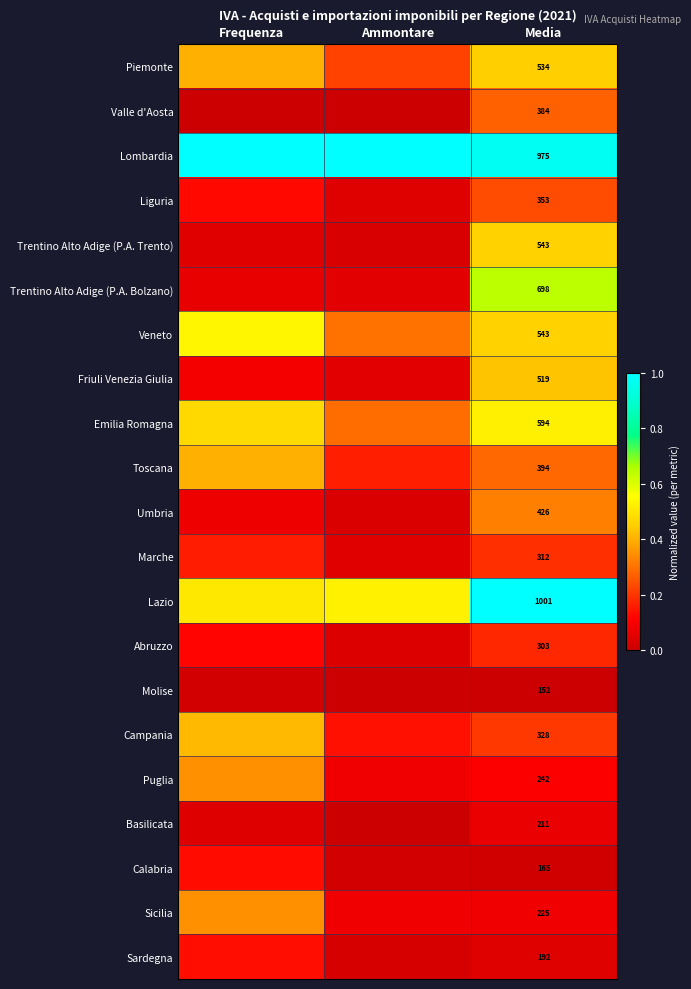

Is the value of Sardegna at Ammontare greater than the value of Valle d'Aosta at Frequenza?

Yes